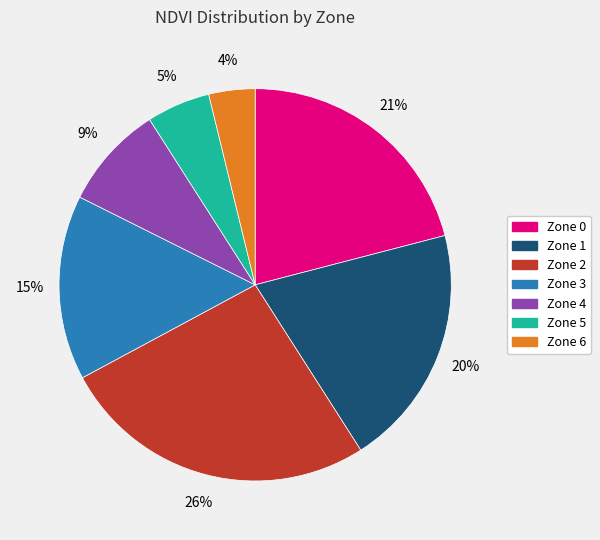

Which category has the biggest portion of the pie?

Zone 2